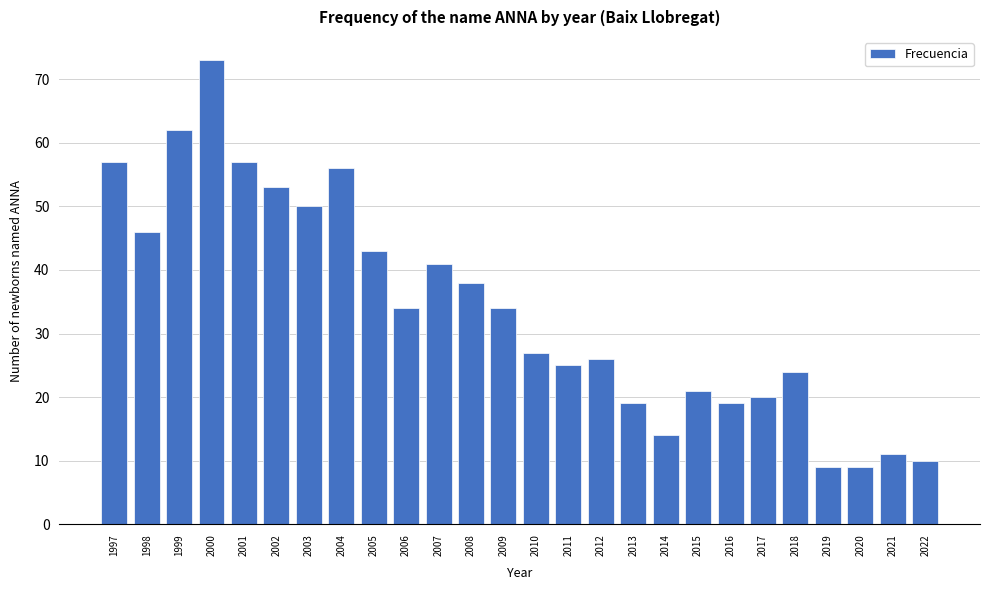

Reading left to right, list all the values displayed in this chart.

1997=57	1998=46	1999=62	2000=73	2001=57	2002=53	2003=50	2004=56	2005=43	2006=34	2007=41	2008=38	2009=34	2010=27	2011=25	2012=26	2013=19	2014=14	2015=21	2016=19	2017=20	2018=24	2019=9	2020=9	2021=11	2022=10